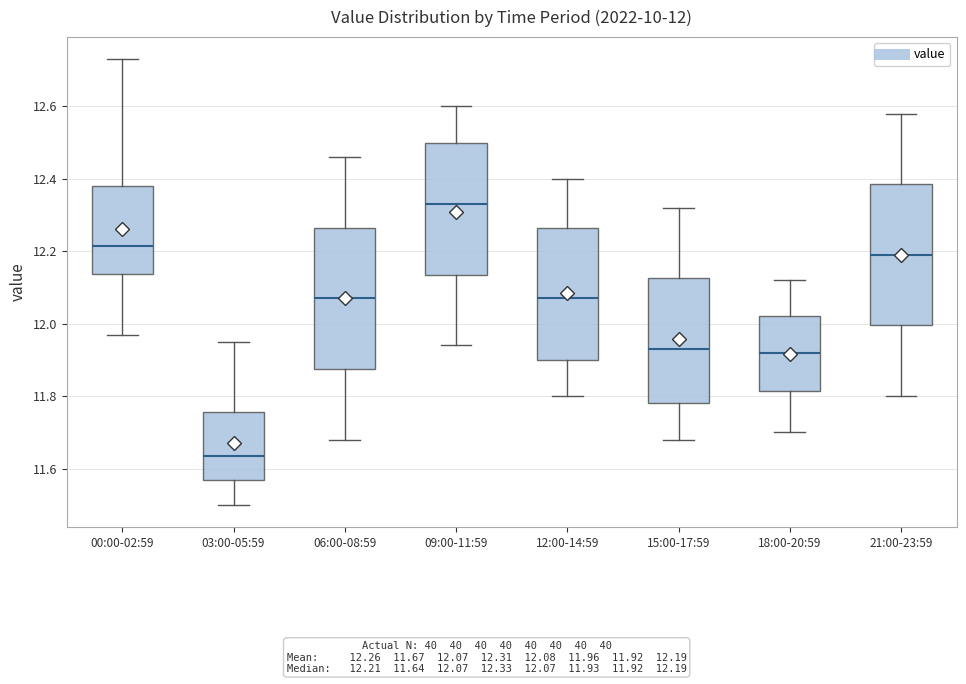

Which box's median line is the lowest?

03:00-05:59